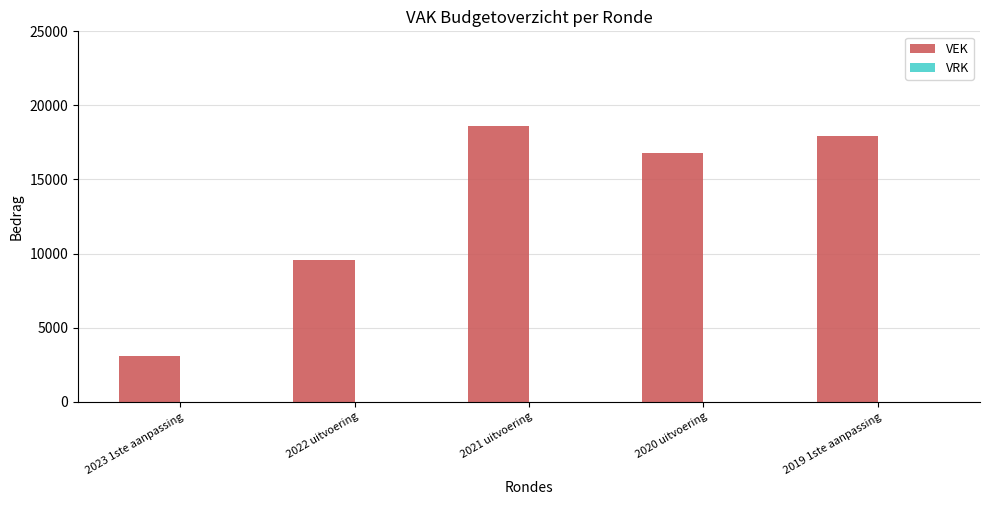

Rank the categories by value from lowest to highest.

2023 1ste aanpassing, 2022 uitvoering, 2020 uitvoering, 2019 1ste aanpassing, 2021 uitvoering